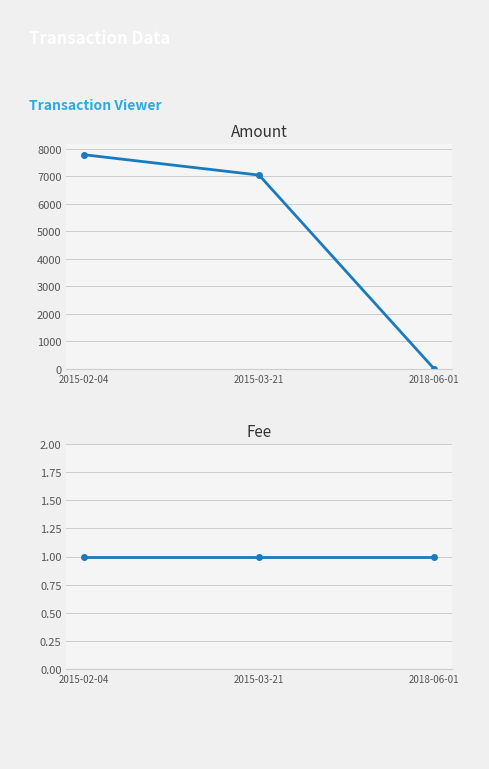

What are all the series names shown in the legend?

Amount, Fee